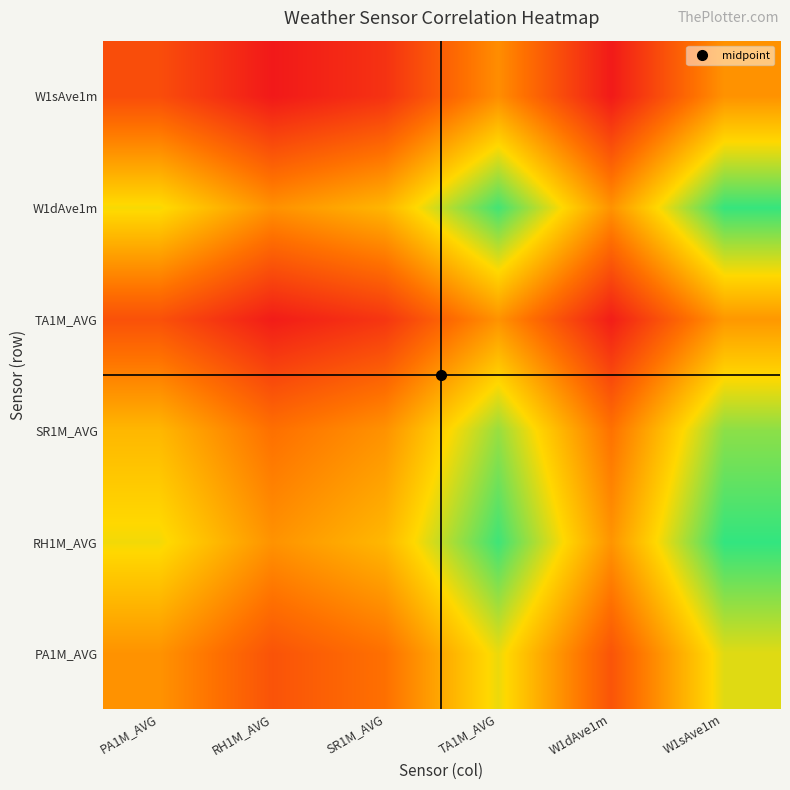

Reading right to left, extract all data points from this chart.

PA1M_AVG: W1sAve1m=0.7	W1dAve1m=0.2	TA1M_AVG=0.7	SR1M_AVG=0.3	RH1M_AVG=0.2	PA1M_AVG=0.4
RH1M_AVG: W1sAve1m=1.0	W1dAve1m=0.4	TA1M_AVG=1.0	SR1M_AVG=0.6	RH1M_AVG=0.4	PA1M_AVG=0.7
SR1M_AVG: W1sAve1m=0.9	W1dAve1m=0.3	TA1M_AVG=0.8	SR1M_AVG=0.4	RH1M_AVG=0.3	PA1M_AVG=0.6
TA1M_AVG: W1sAve1m=0.5	W1dAve1m=0.0	TA1M_AVG=0.4	SR1M_AVG=0.1	RH1M_AVG=0.0	PA1M_AVG=0.2
W1dAve1m: W1sAve1m=1.0	W1dAve1m=0.4	TA1M_AVG=1.0	SR1M_AVG=0.6	RH1M_AVG=0.4	PA1M_AVG=0.7
W1sAve1m: W1sAve1m=0.4	W1dAve1m=0.0	TA1M_AVG=0.4	SR1M_AVG=0.1	RH1M_AVG=0.0	PA1M_AVG=0.2